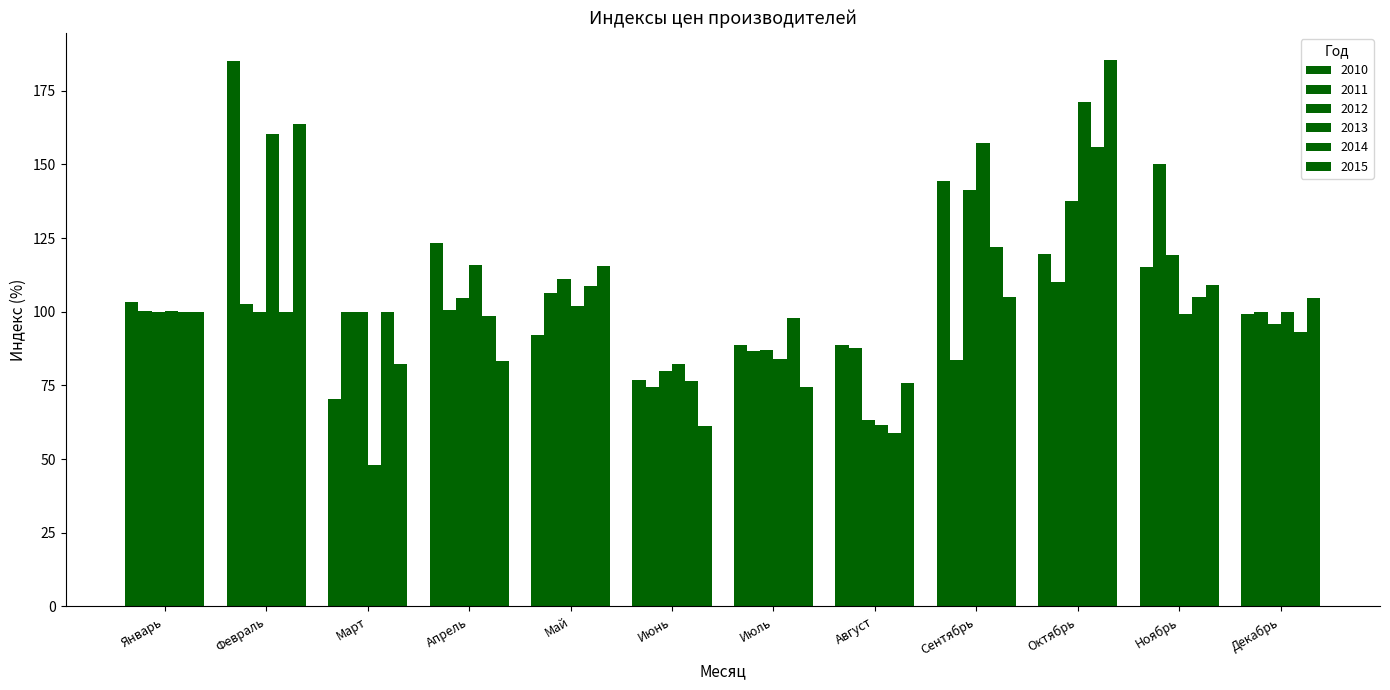

List the series in order of their peak value, lowest first.

2012, 2011, 2014, 2013, 2010, 2015